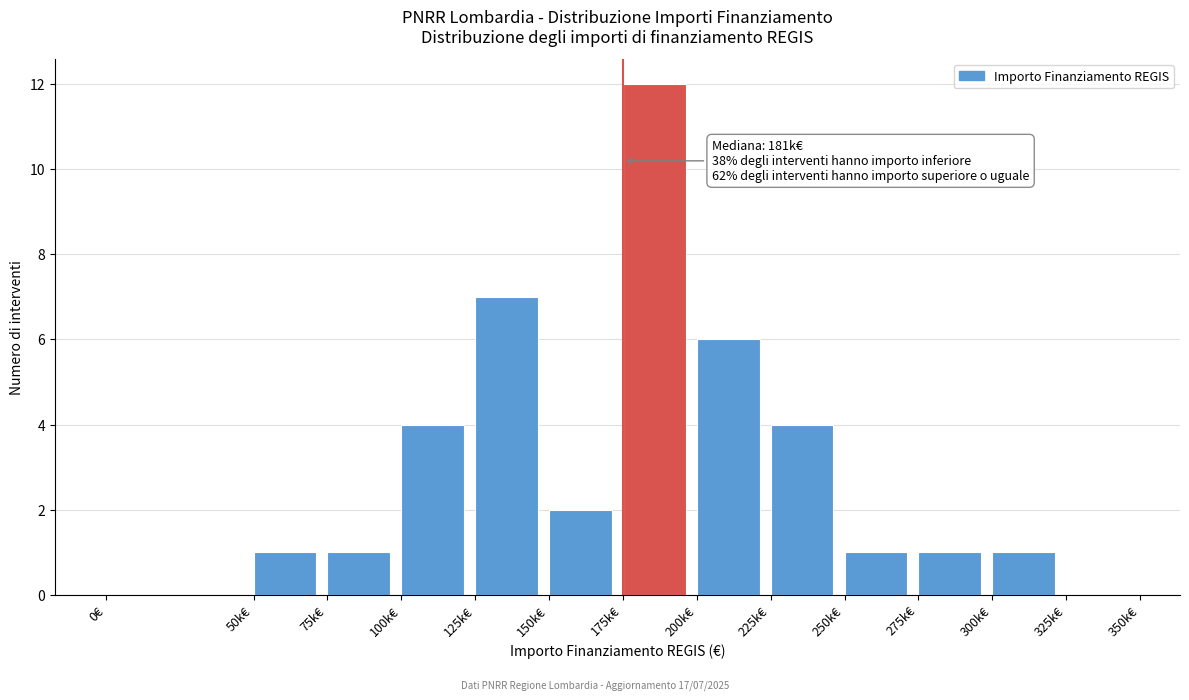

Reading right to left, what are all the values shown in this chart?

325k€=0	300k€=1	275k€=1	250k€=1	225k€=4	200k€=6	175k€=12	150k€=2	125k€=7	100k€=4	75k€=1	50k€=1	0€=0